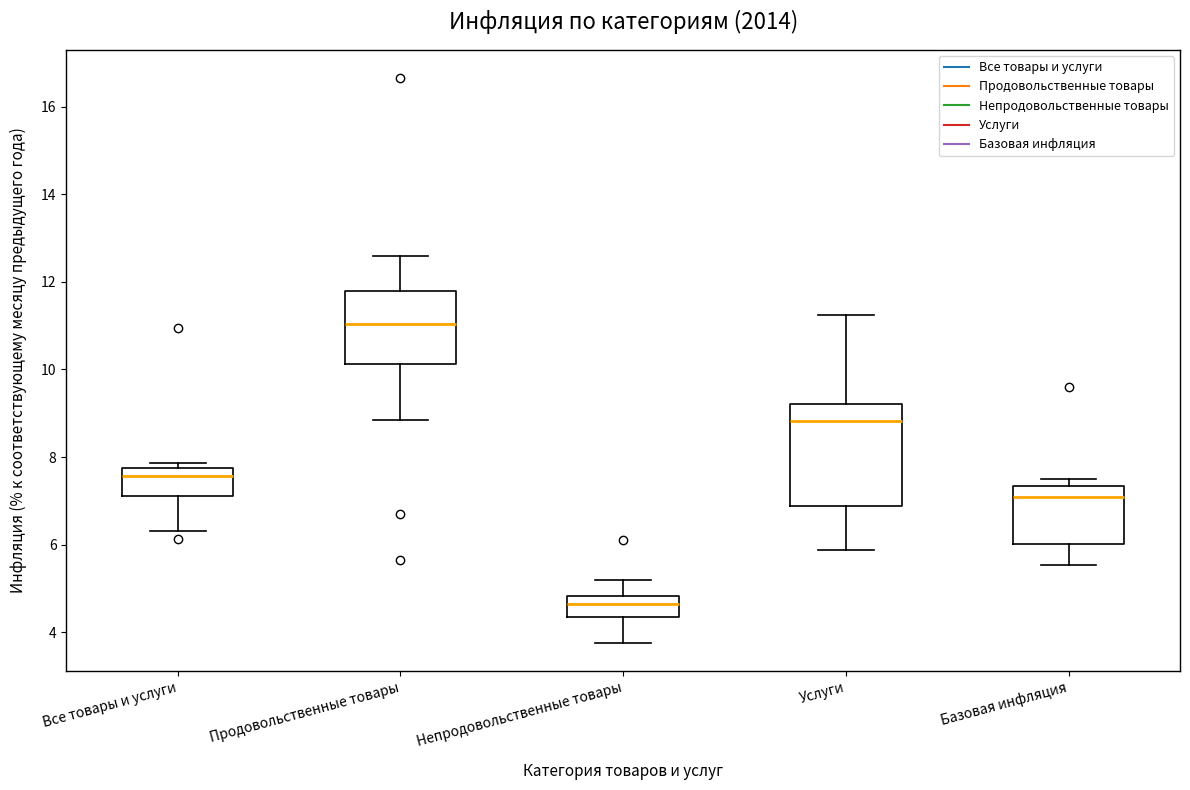

Where does the median line of the box for Все товары и услуги sit on the y-axis? The values are not printed on the chart, so give them approximately, as read against the axis.

7.6